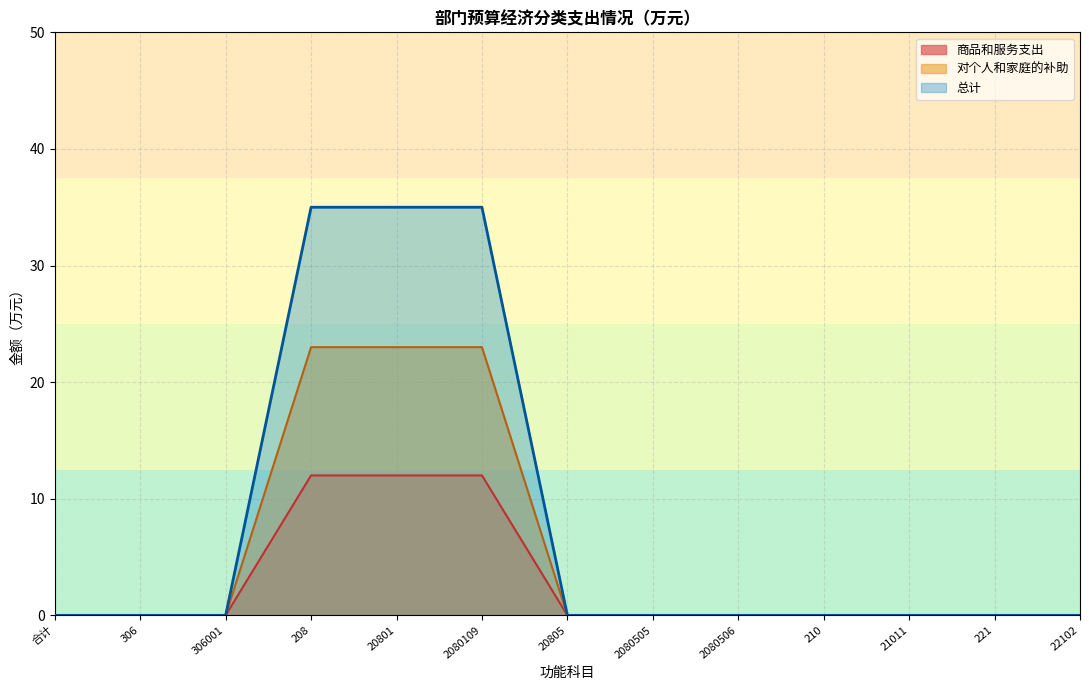

Which series has the widest spread of values?

总计